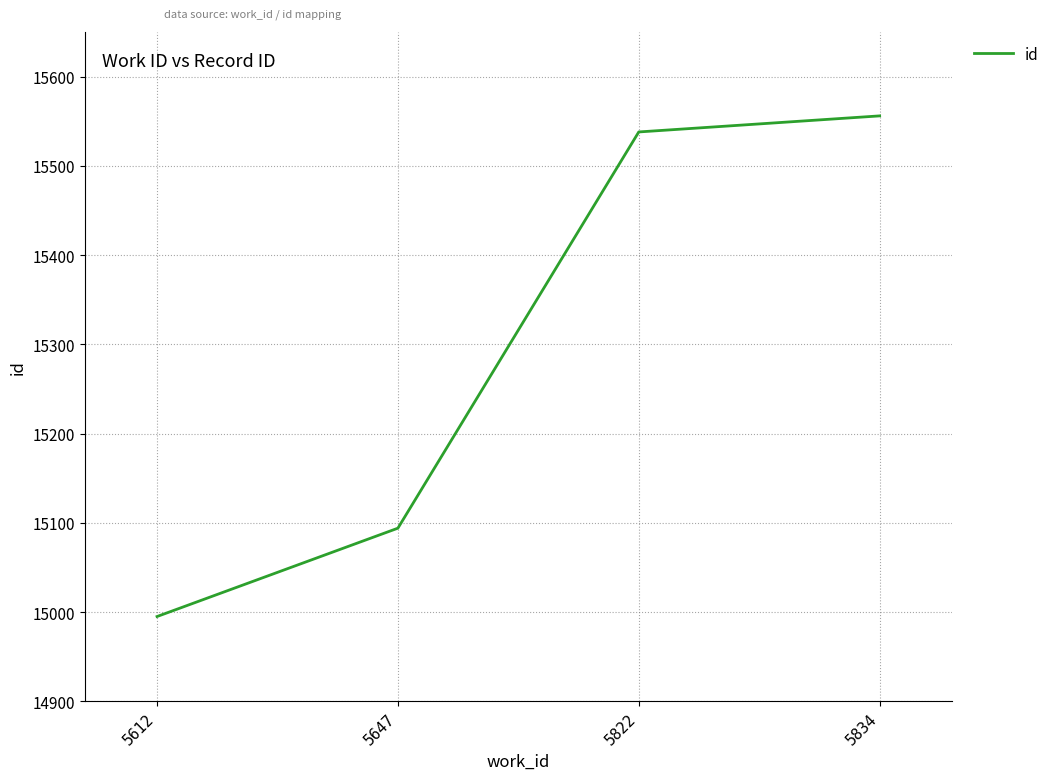

What is the greatest value displayed?

15556